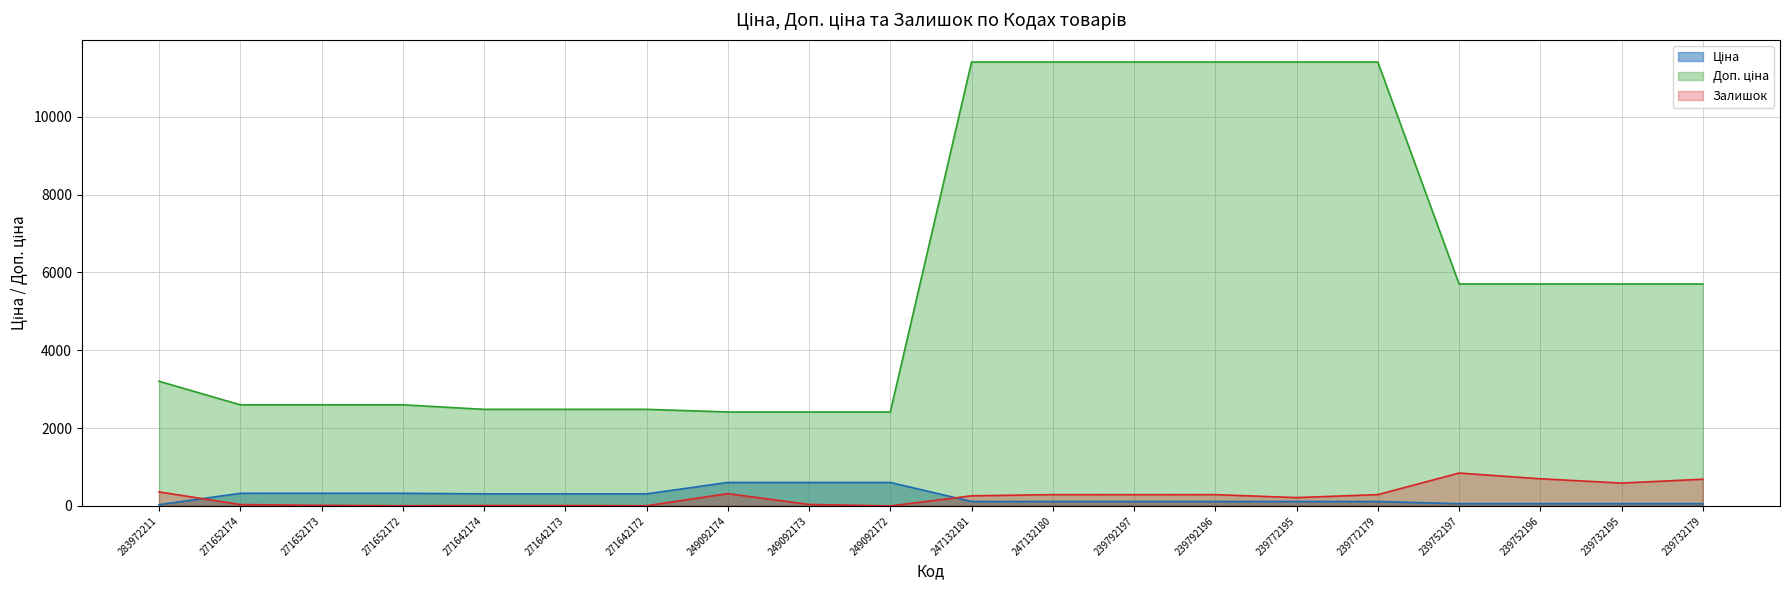

Which category has the highest value in the Доп. ціна series?

247132181